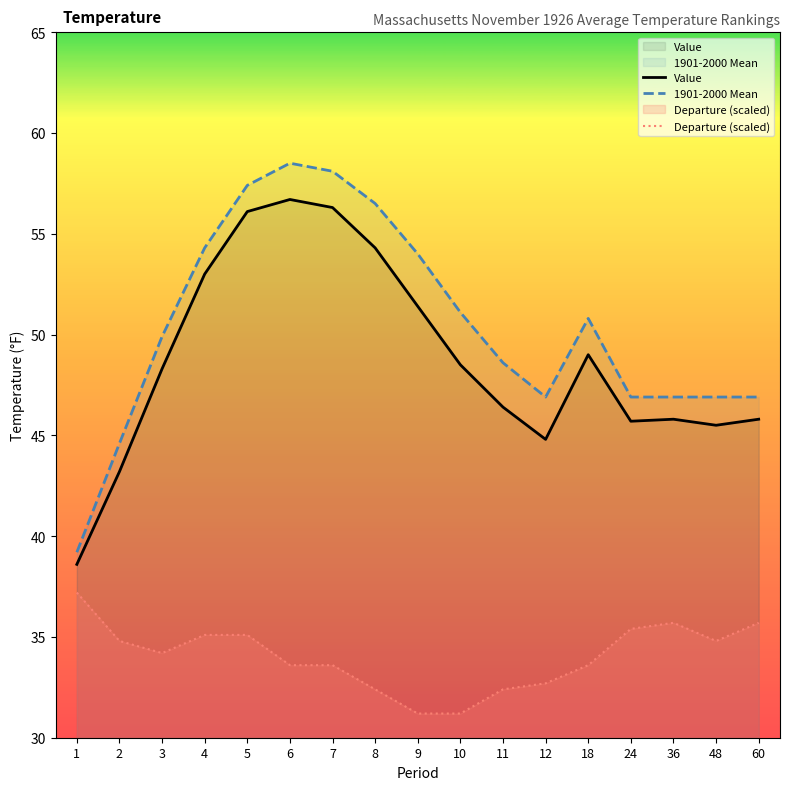

Is it true that 1901-2000 Mean equals 26.3 at 36?

False